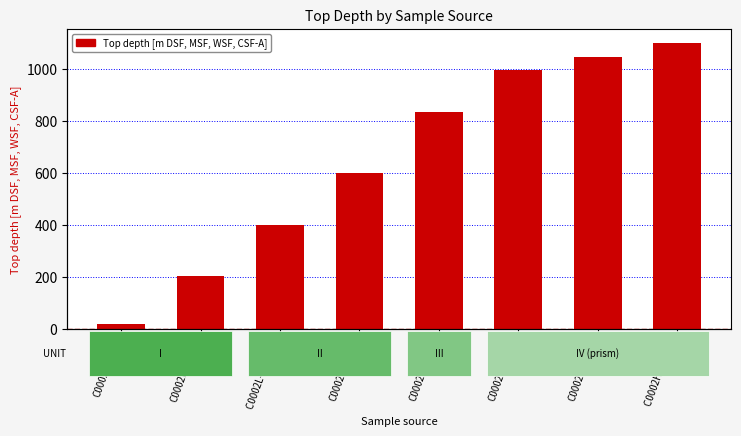

Reading left to right, list all the values displayed in this chart.

C0002D-3H-3=19.2	C0002D-18H-4=202.1	C0002L-14X-1 W=401.5	C0002B-10R-3=600.6	C0002B-40R-3=836.3	C0002B-57R-1=996.1	C0002B-65R-1=1047.0	C0002H-1R-1 W=1100.8